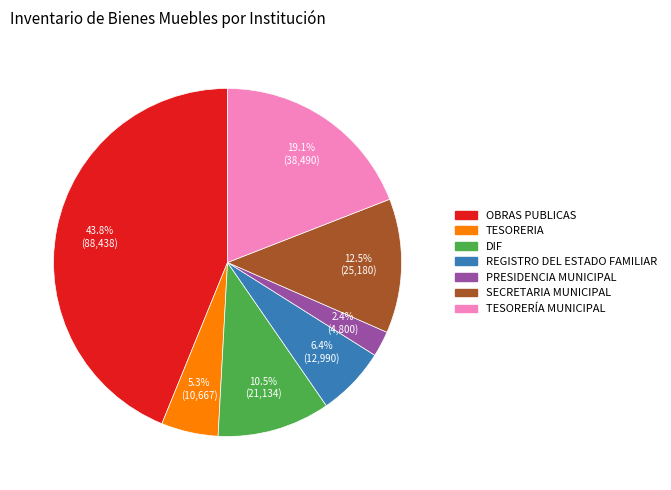

Rank the categories by value from highest to lowest.

OBRAS PUBLICAS, TESORERÍA MUNICIPAL, SECRETARIA MUNICIPAL, DIF, REGISTRO DEL ESTADO FAMILIAR, TESORERIA, PRESIDENCIA MUNICIPAL